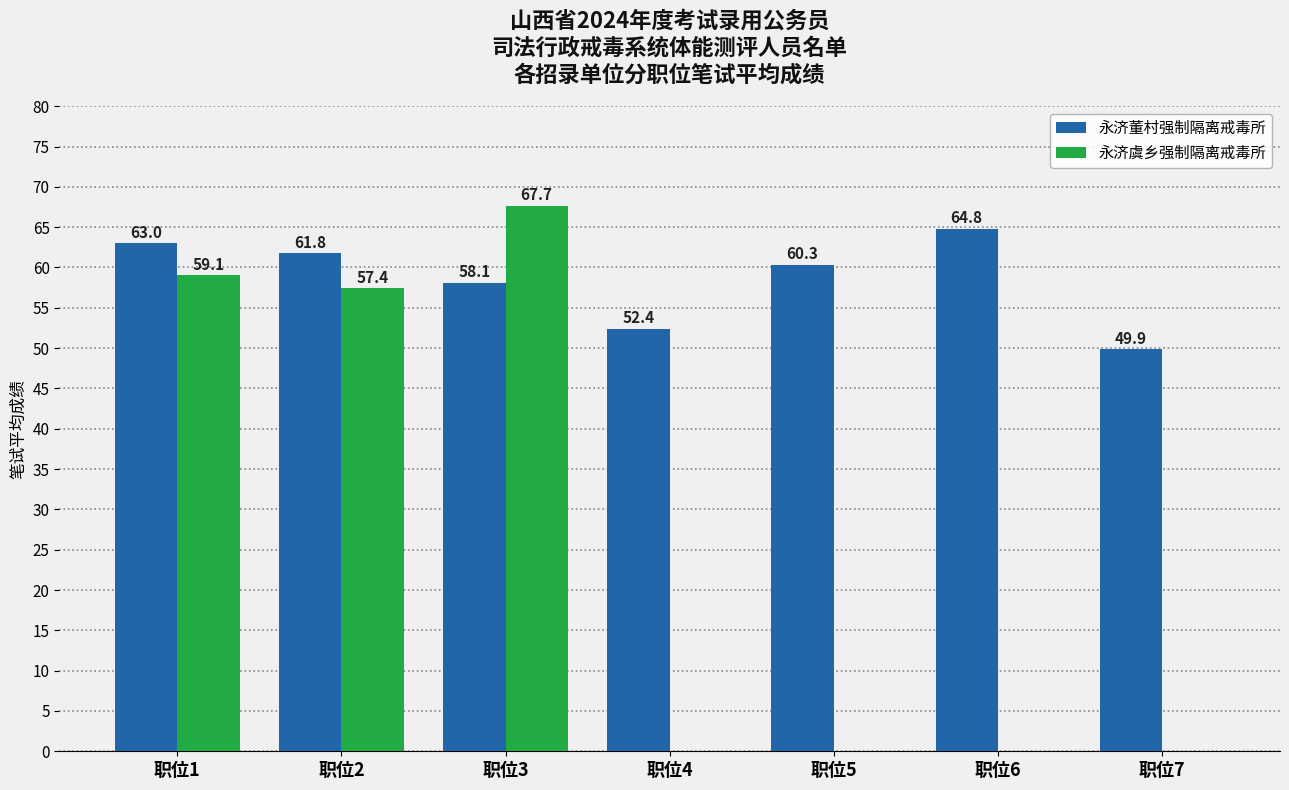

Which category has the highest value in the 永济董村强制隔离戒毒所 series?

职位6